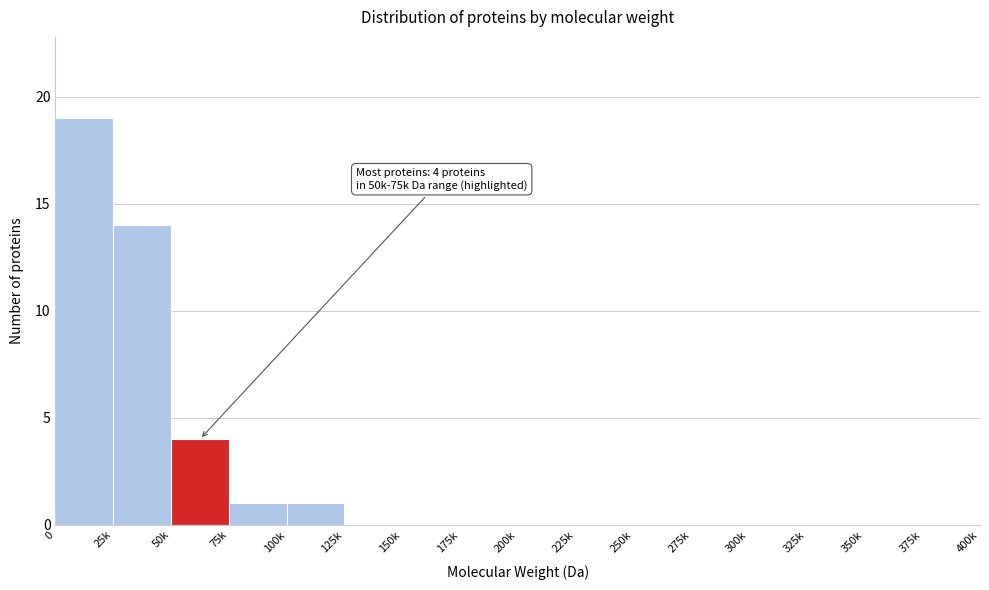

Reading left to right, list all the values displayed in this chart.

0=19	25k=14	50k=4	75k=1	100k=1	125k=0	150k=0	175k=0	200k=0	225k=0	250k=0	275k=0	300k=0	325k=0	350k=0	375k=0